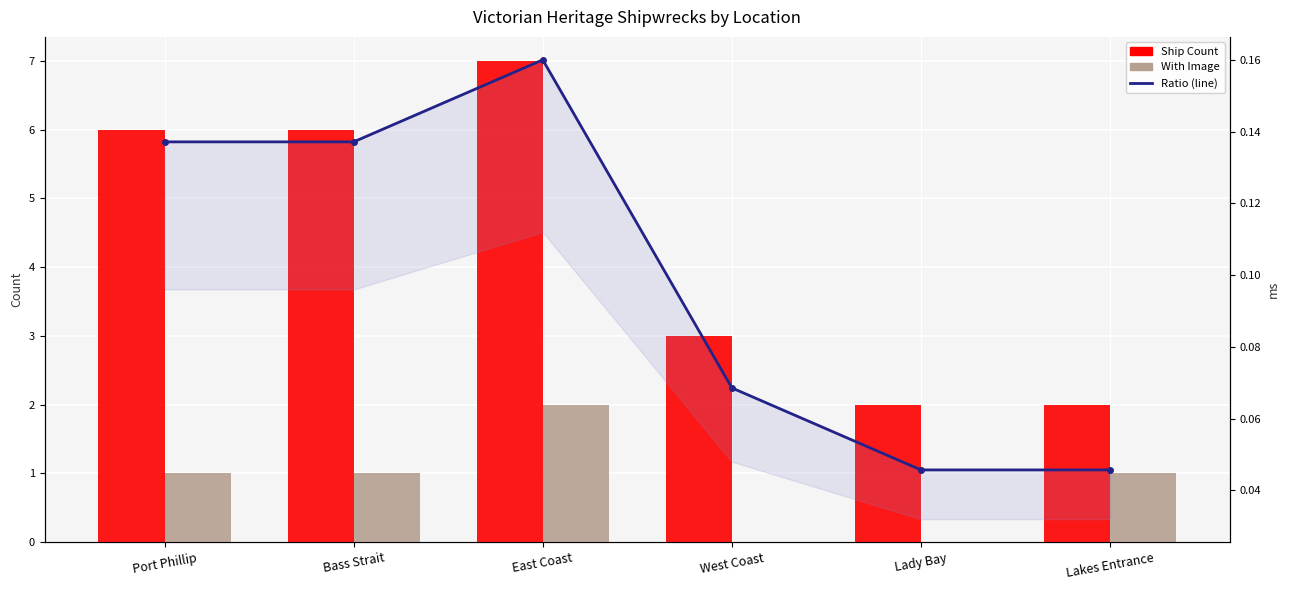

Reading right to left, list all the values displayed in this chart.

Ship Count: Lakes Entrance=2.0	Lady Bay=2.0	West Coast=3.0	East Coast=7.0	Bass Strait=6.0	Port Phillip=6.0
With Image: Lakes Entrance=1.0	Lady Bay=0.0	West Coast=0.0	East Coast=2.0	Bass Strait=1.0	Port Phillip=1.0
Ratio (line): Lakes Entrance=0.0	Lady Bay=0.0	West Coast=0.1	East Coast=0.2	Bass Strait=0.1	Port Phillip=0.1